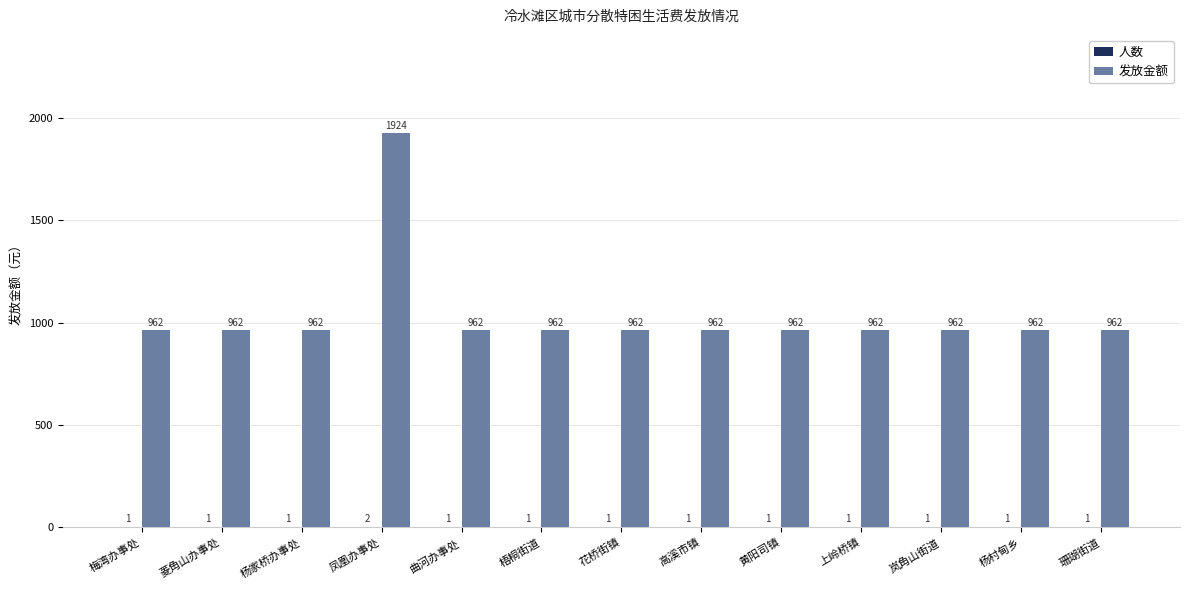

Which label corresponds to the largest value in the chart?

凤凰办事处